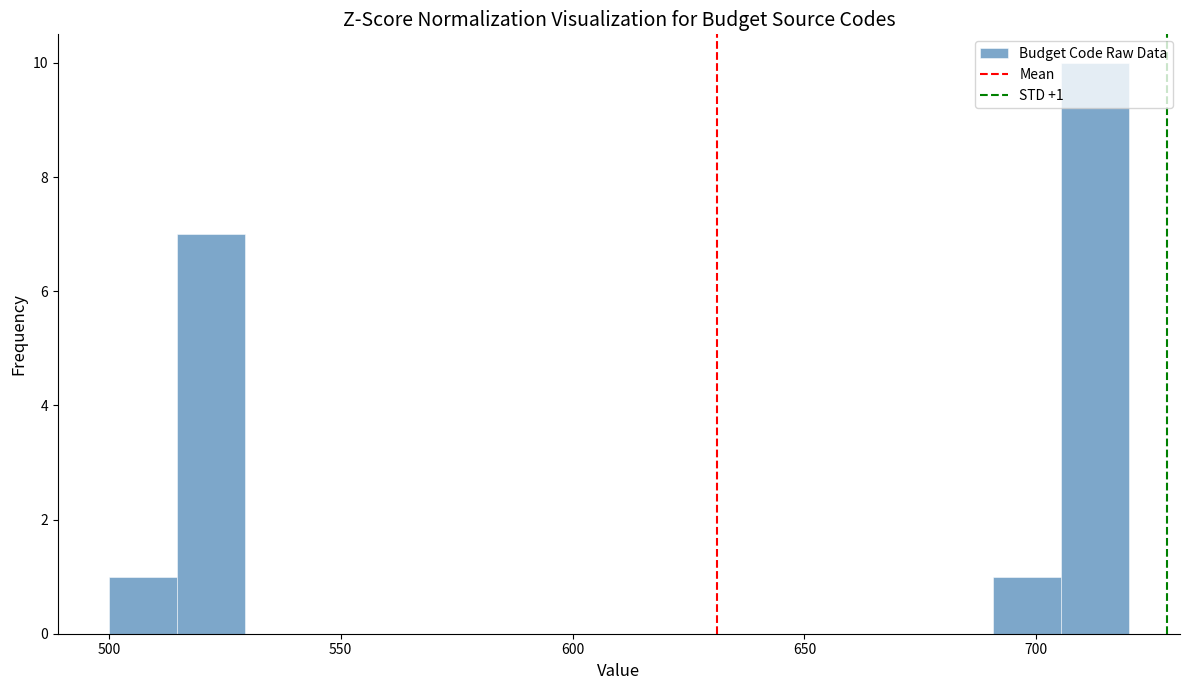

Around what value on the x-axis is the tallest bar? Give the approximate position of its centre, as read against the axis.

715